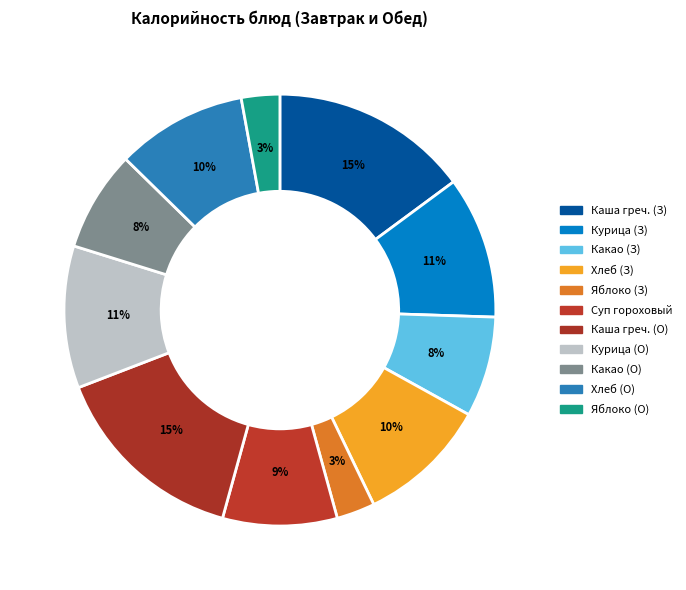

How many segments does this pie chart have?

11